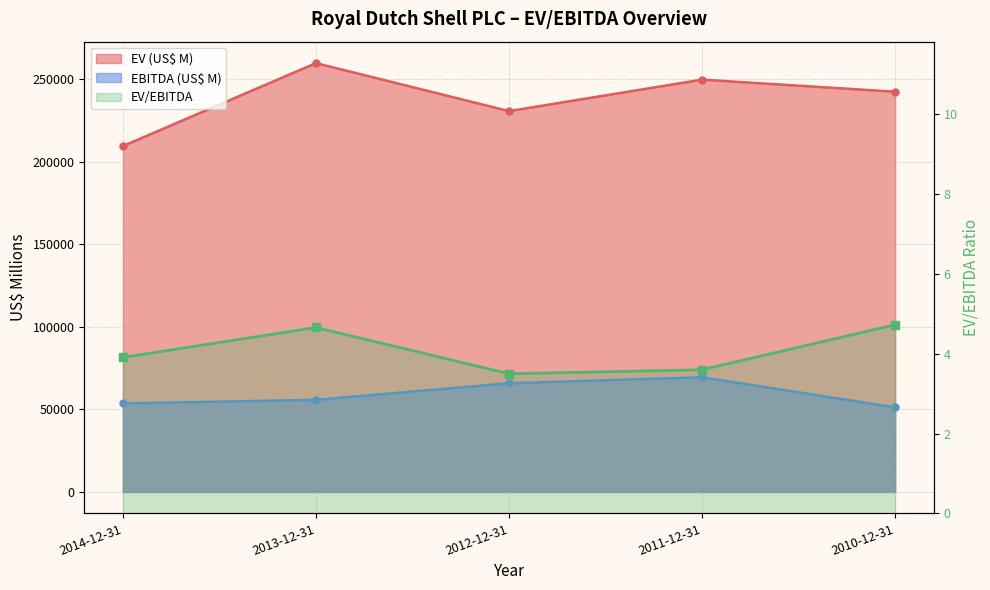

At which category does the chart reach its minimum across all series?

2012-12-31